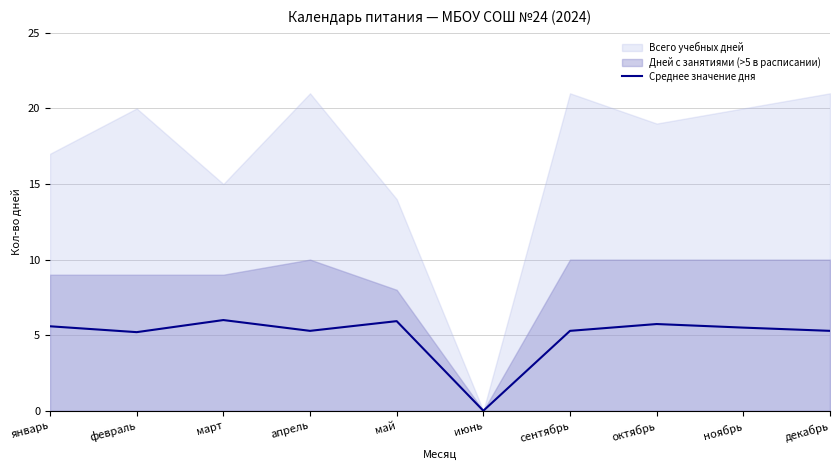

The Среднее значение дня series shows 8.9 at январь. True or false?

False